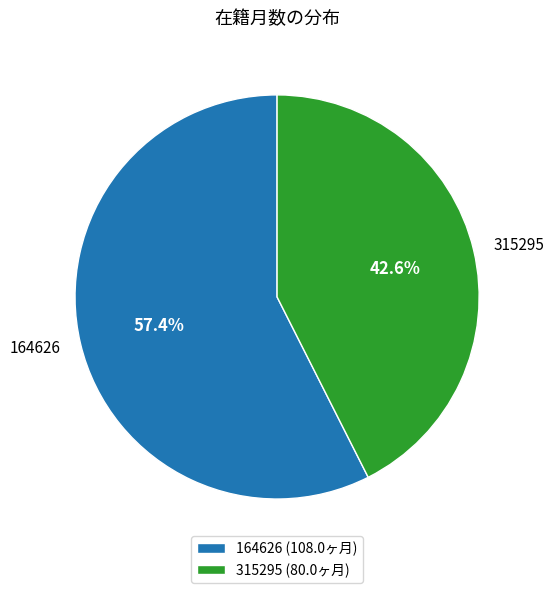

Rank the categories by value from highest to lowest.

164626, 315295